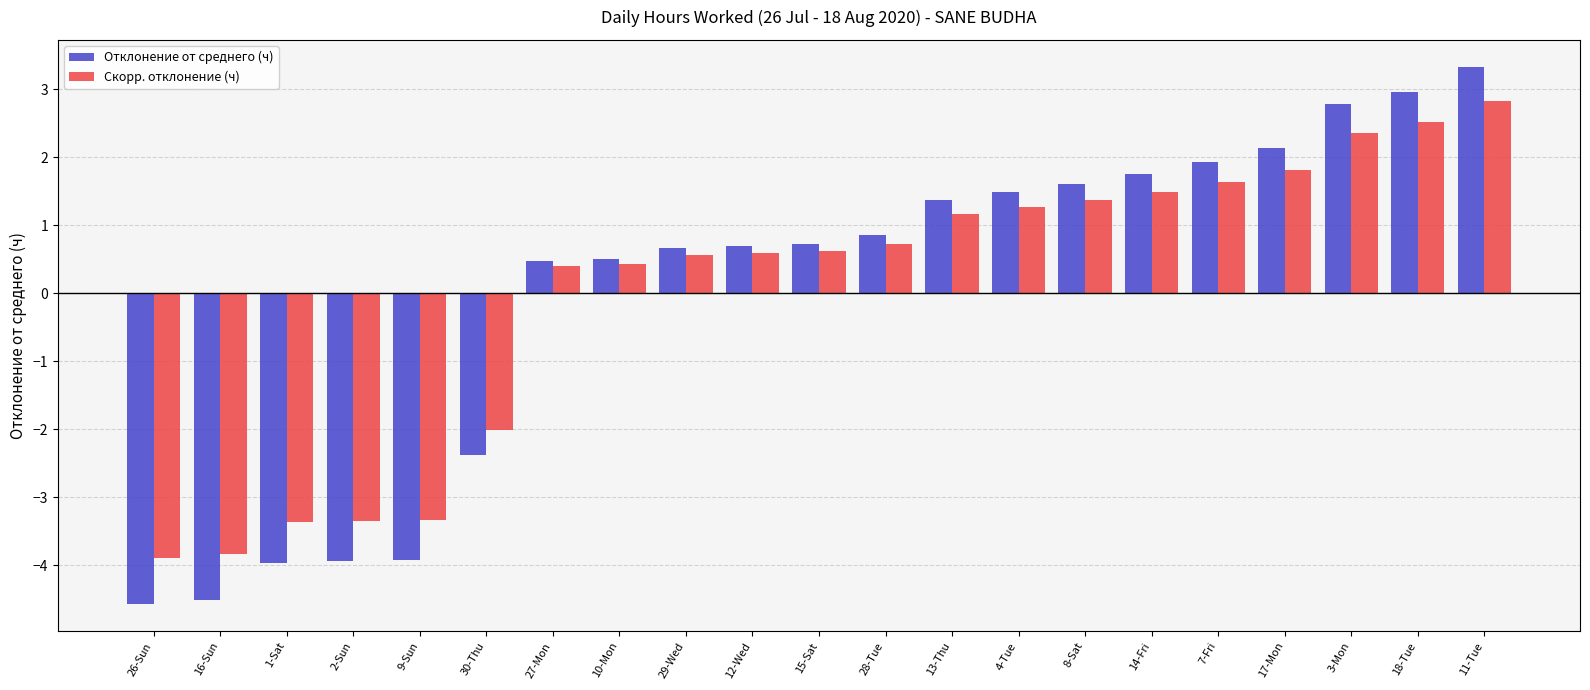

How many groups of bars are there?

21